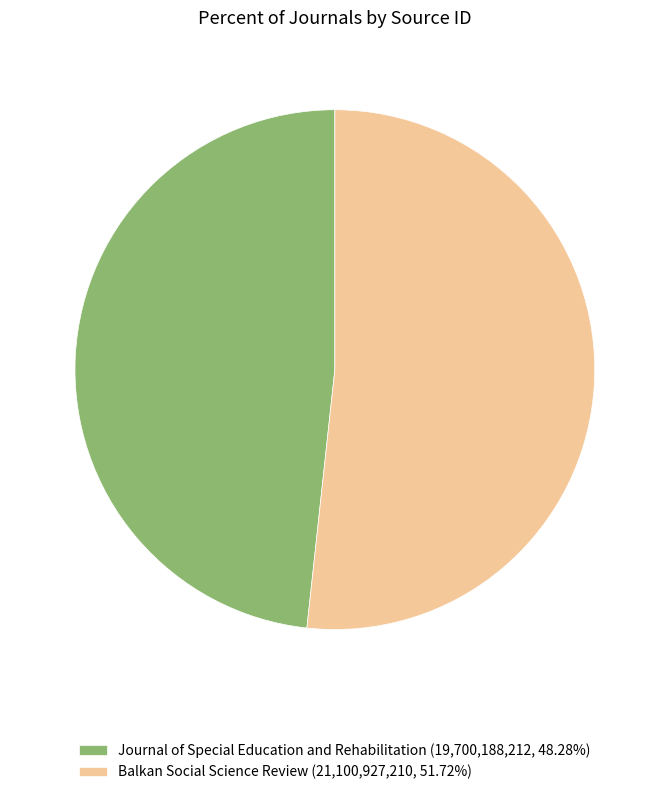

Which category has the smallest portion of the pie?

Journal of Special Education and Rehabilitation